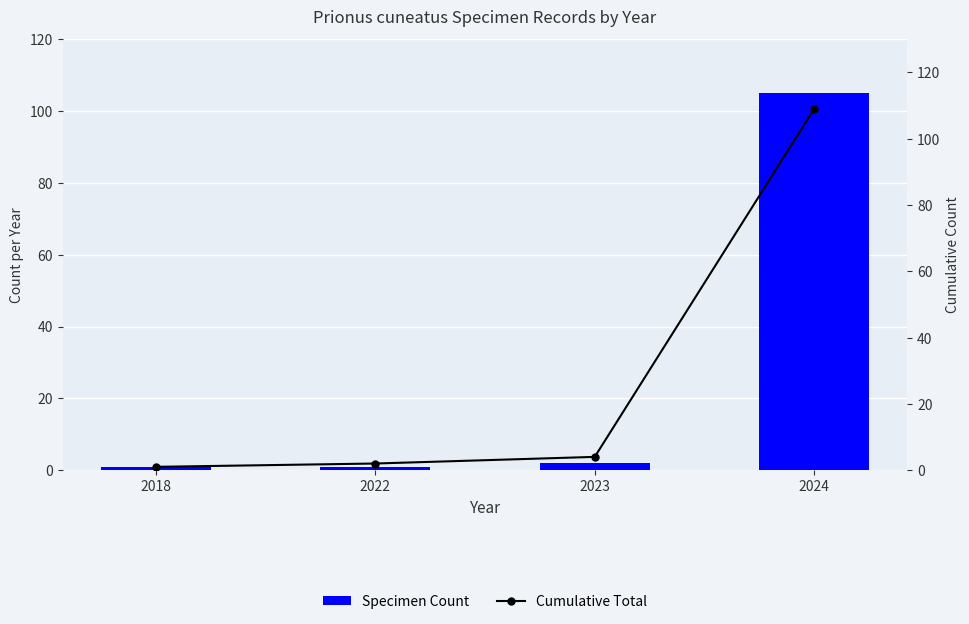

Where does the Cumulative Total series first go above 4?

2024